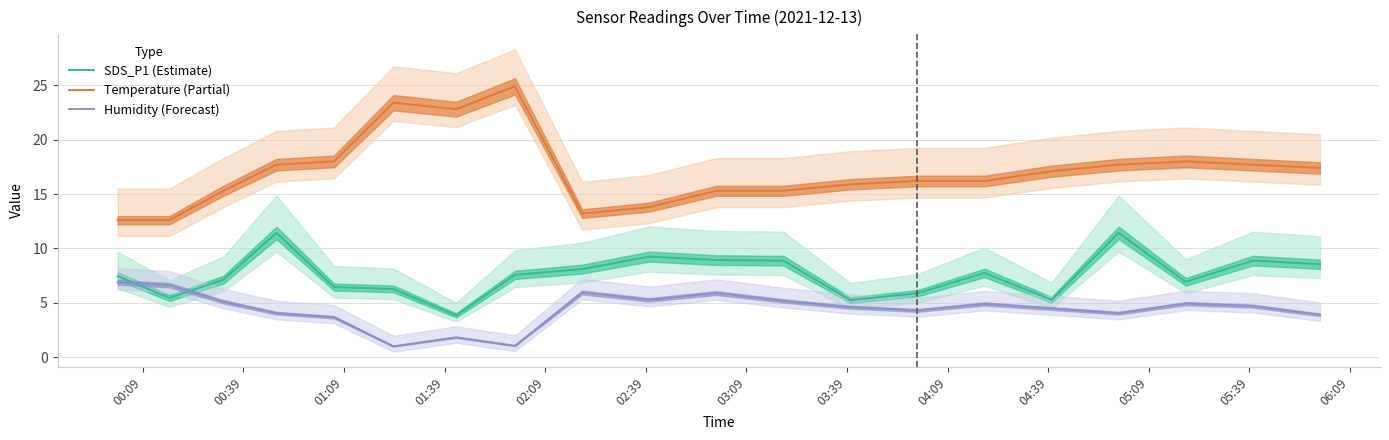

True or false: Humidity (Forecast) and Temperature (Partial) cross at least once.

False